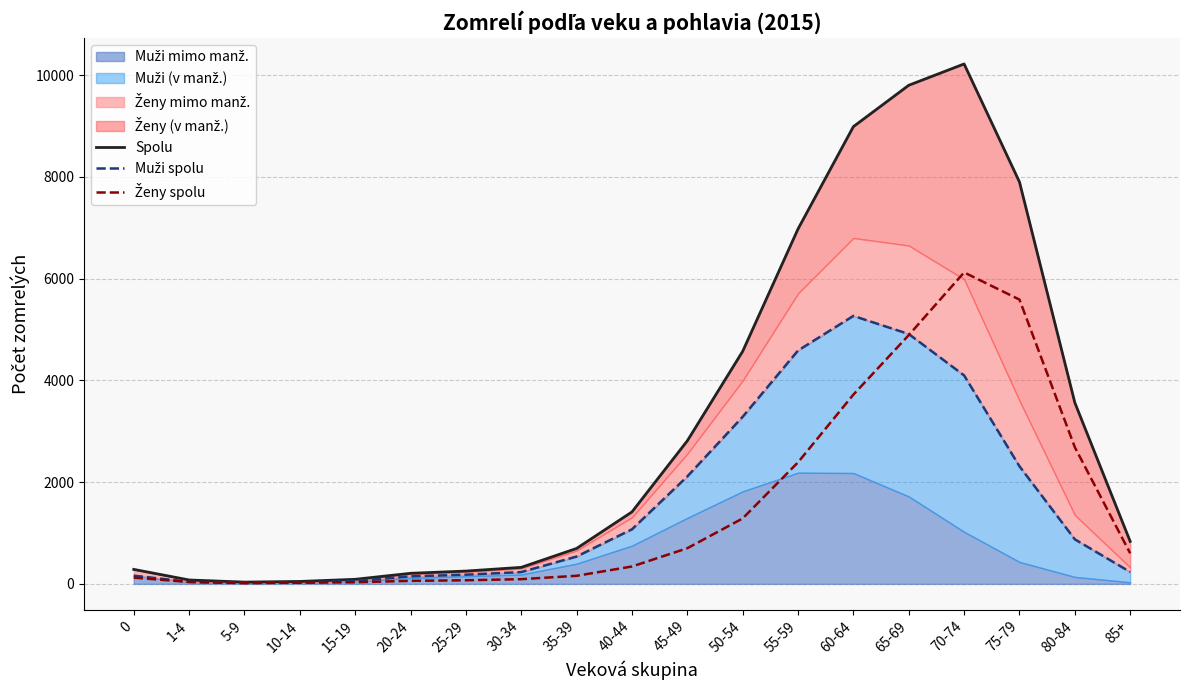

True or false: Ženy spolu has a value of 4039 at 80-84.

False